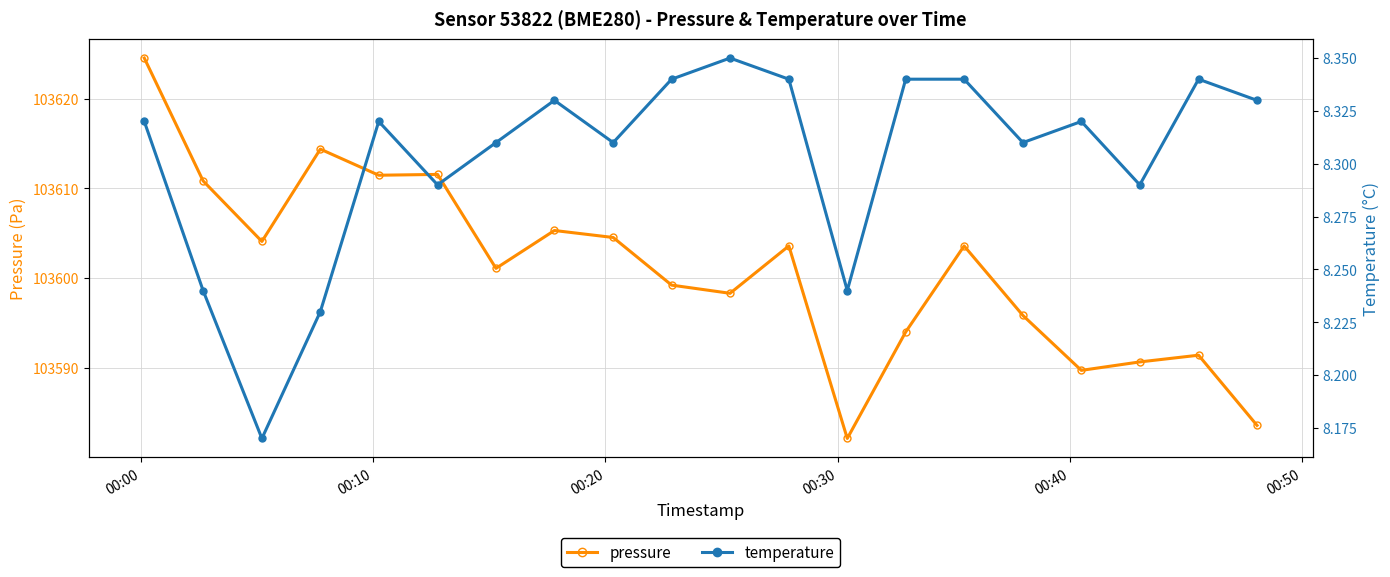

Does the chart have visible grid lines?

Yes